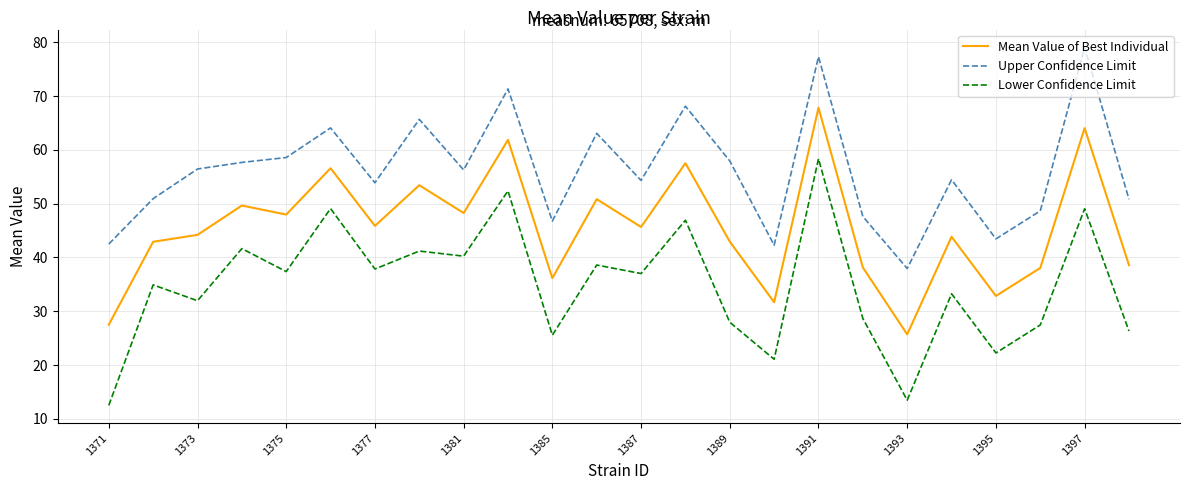

Which series has the widest spread of values?

Lower Confidence Limit